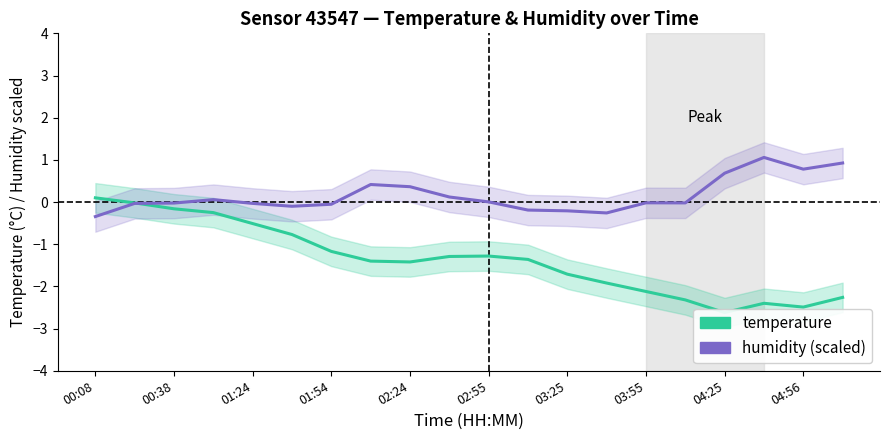

How many values in the temperature series are below -1?

14